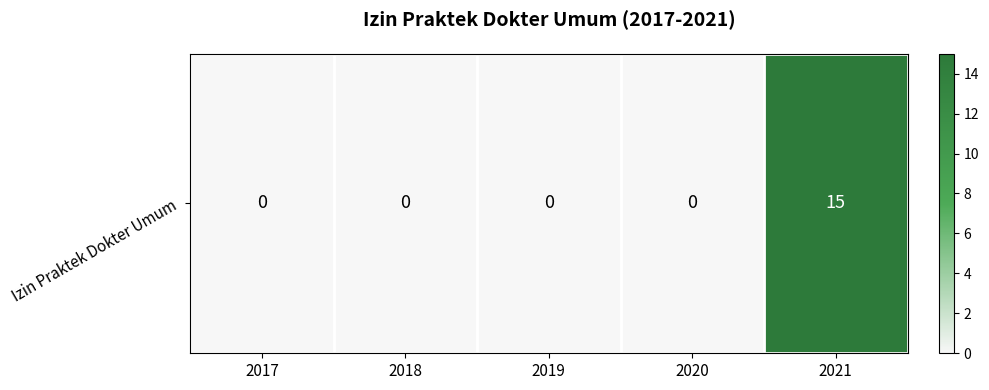

Which has a higher value, 2017 or 2018?

2017